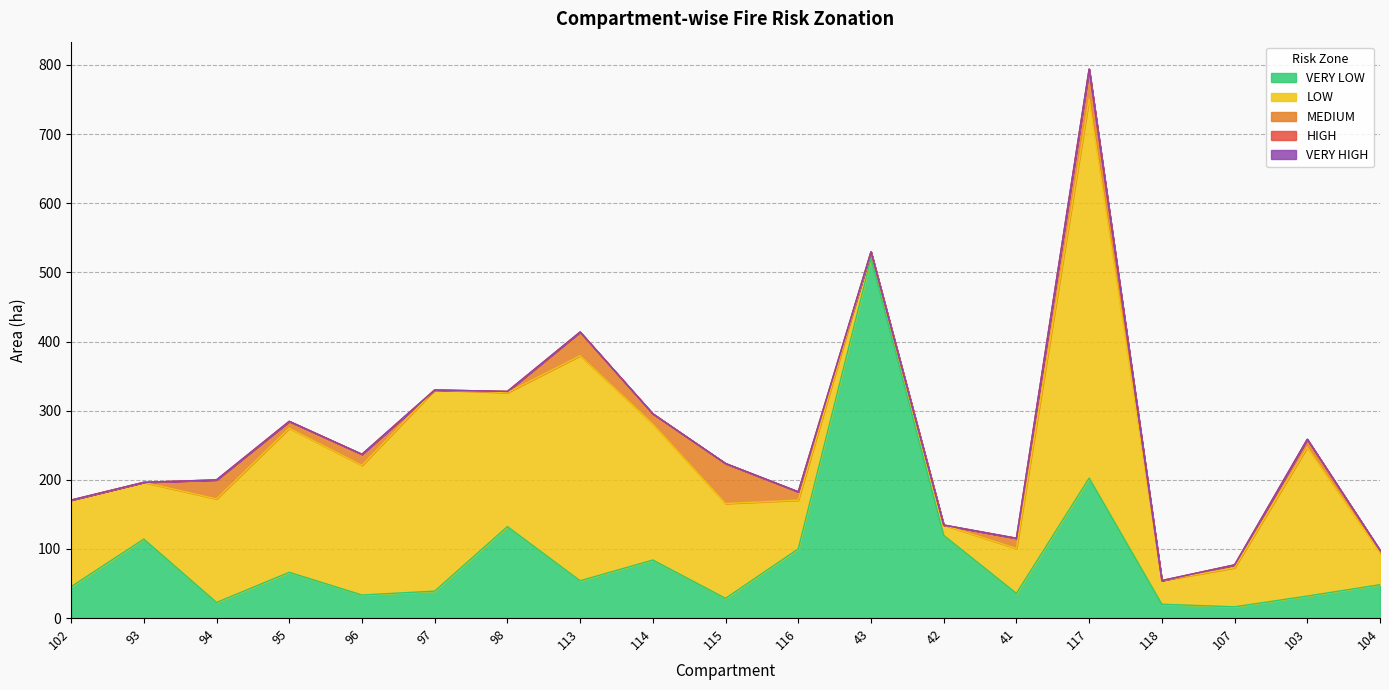

True or false: LOW and MEDIUM cross at least once.

False